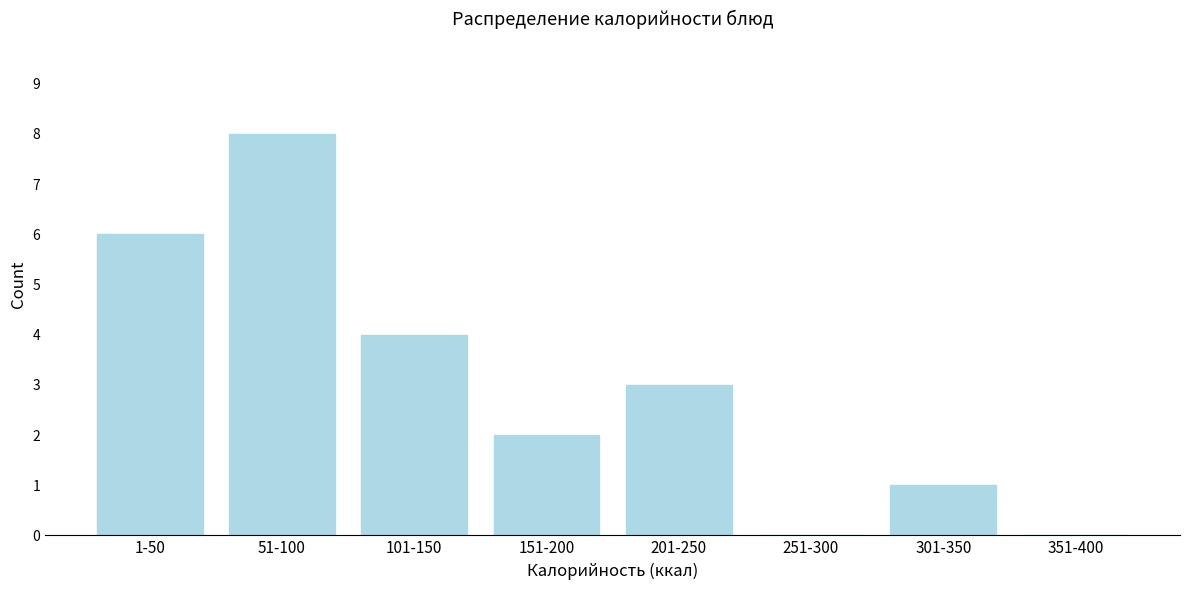

Reading right to left, what are all the values shown in this chart?

351-400=0	301-350=1	251-300=0	201-250=3	151-200=2	101-150=4	51-100=8	1-50=6